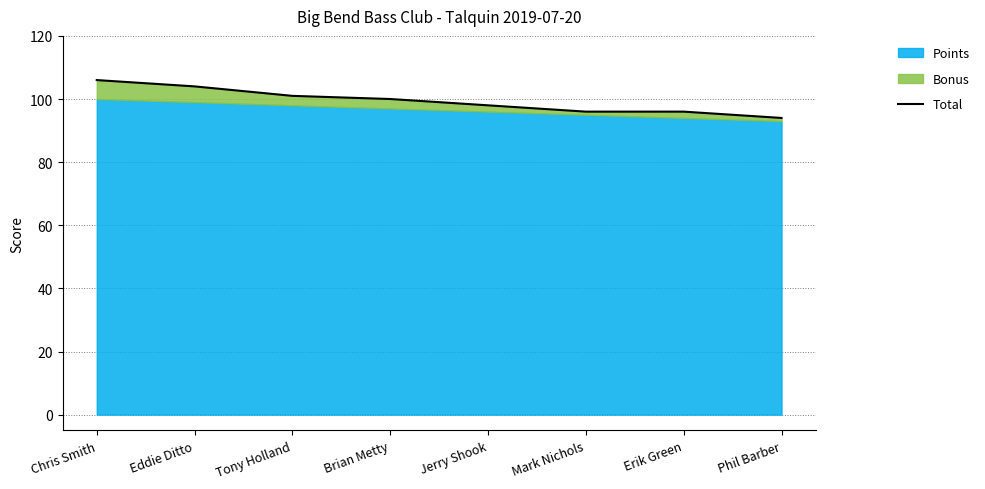

How many data points are less than 100?

4